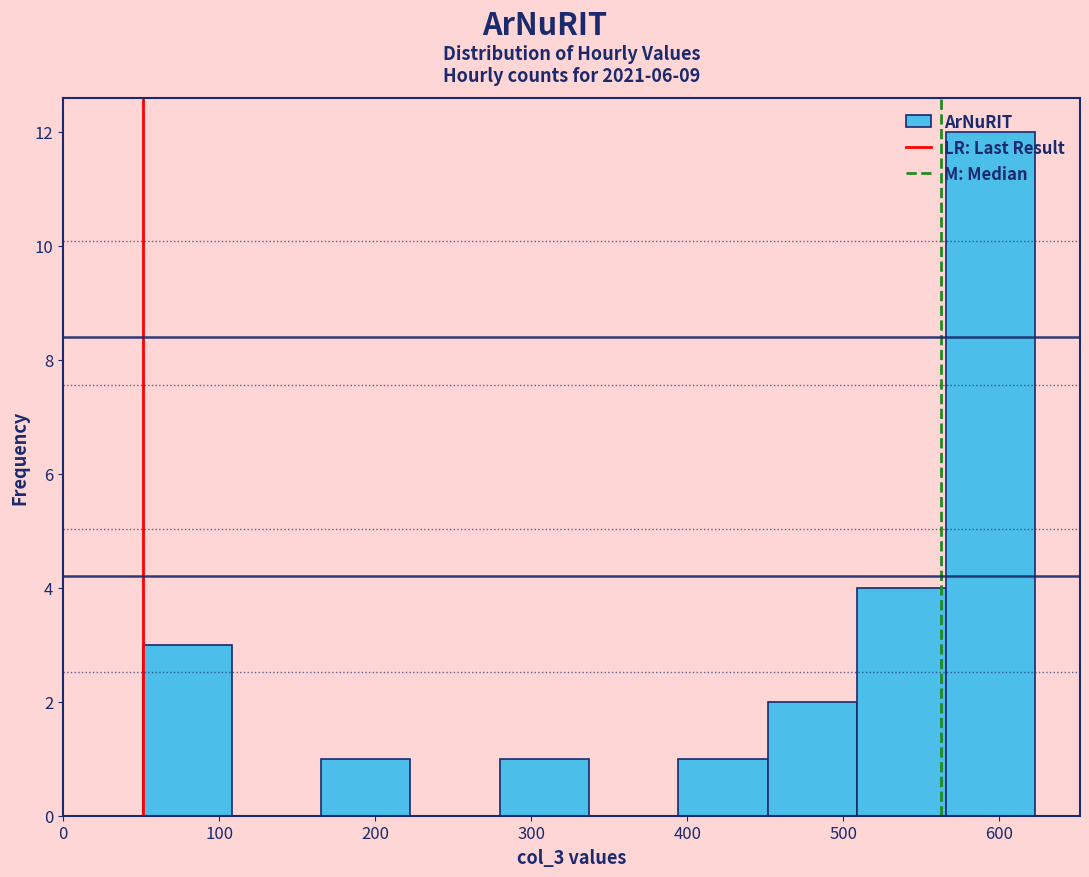

Reading left to right, list every bar in this chart as the range it spans on the x-axis followed by its height. Neither the bar edges nor the heights are printed on the chart, so give them approximately, as read against the axes.

50 to 110: 3
110 to 170: 0
170 to 220: 1
220 to 280: 0
280 to 340: 1
340 to 390: 0
390 to 450: 1
450 to 510: 2
510 to 570: 4
570 to 620: 12